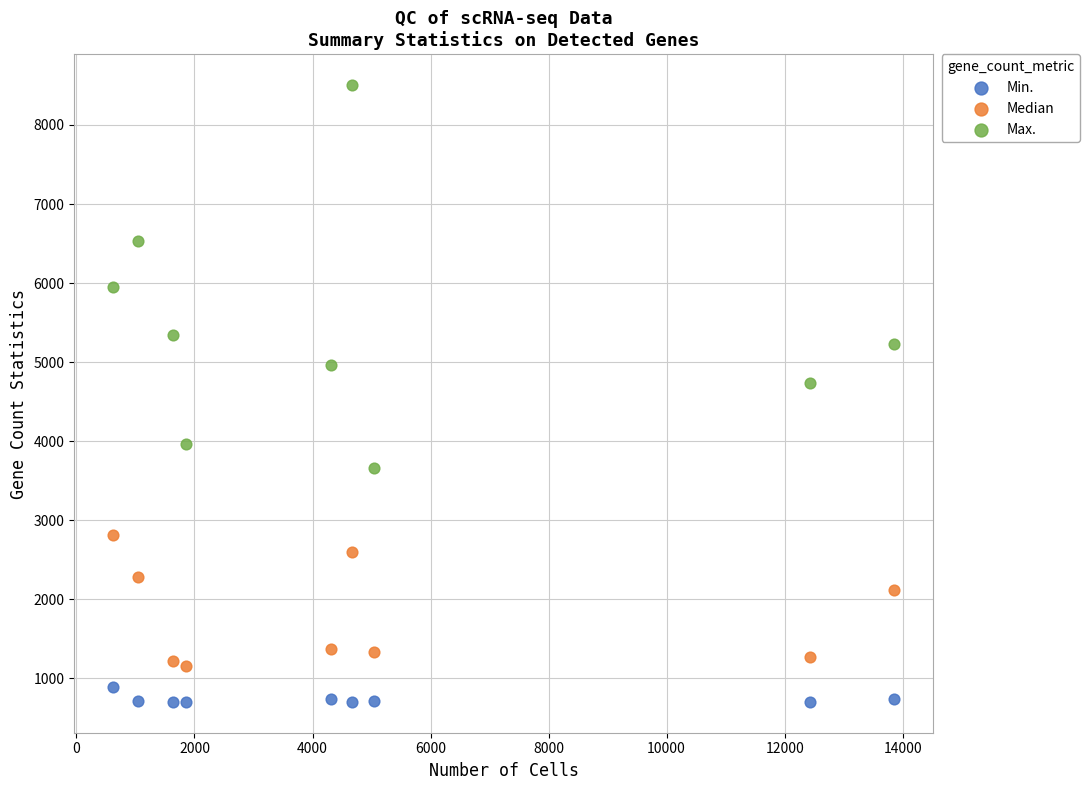

Across all series, what Y value is closest to 4602?

4741.0